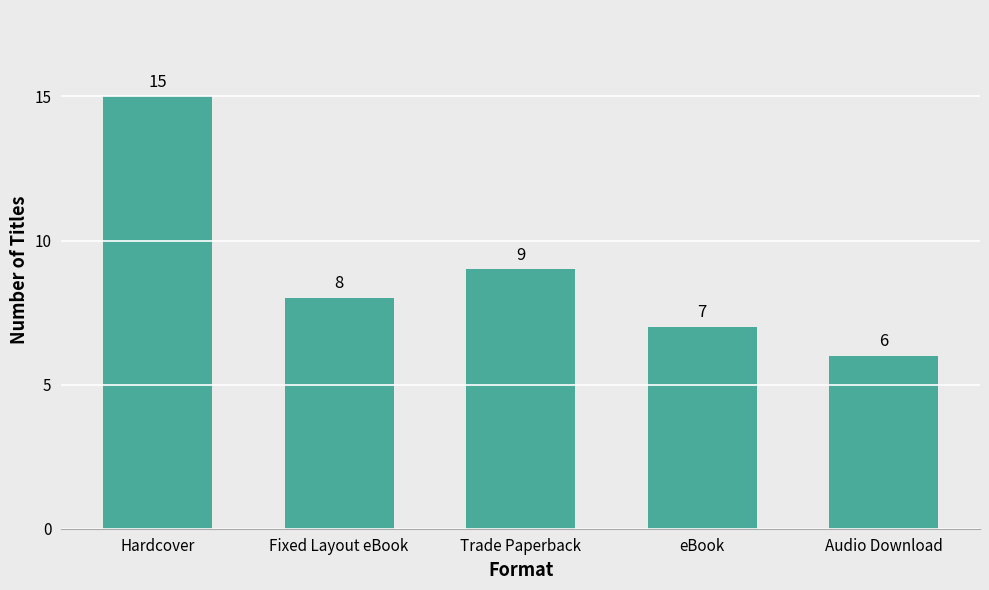

Reading left to right, extract all data points from this chart.

Hardcover=15	Fixed Layout eBook=8	Trade Paperback=9	eBook=7	Audio Download=6